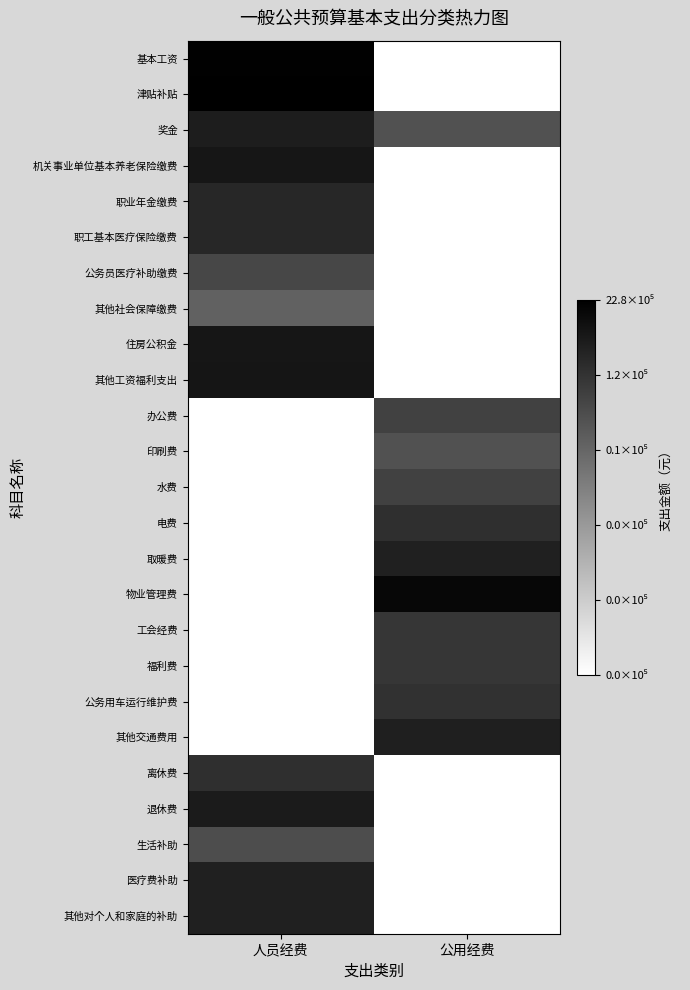

Which category has the lowest value across all series?

公用经费